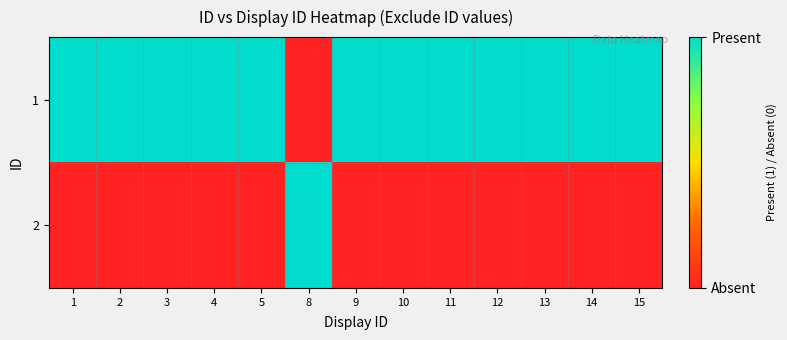

Which label corresponds to the largest value in the chart?

1